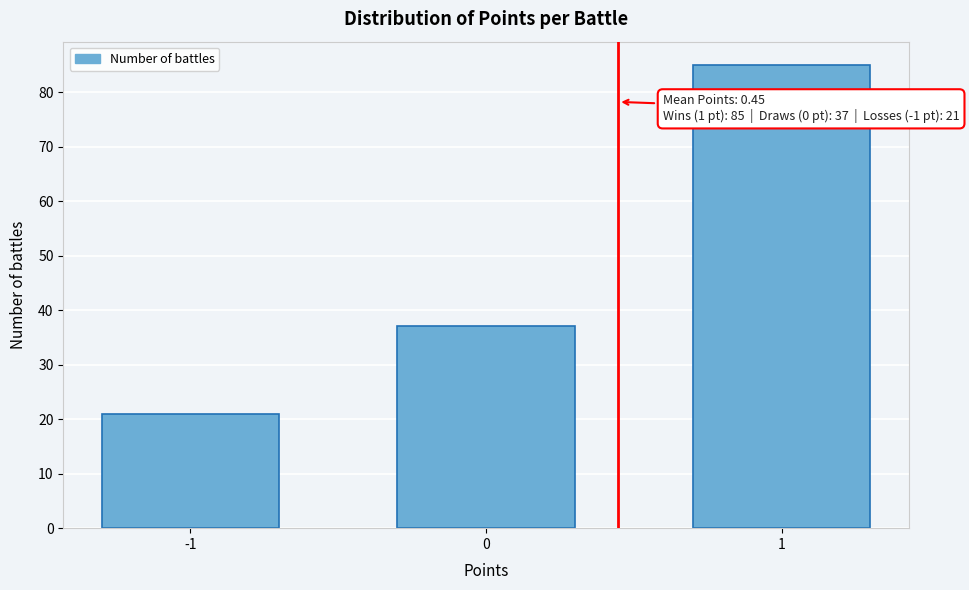

Reading right to left, list all the values displayed in this chart.

85	37	21